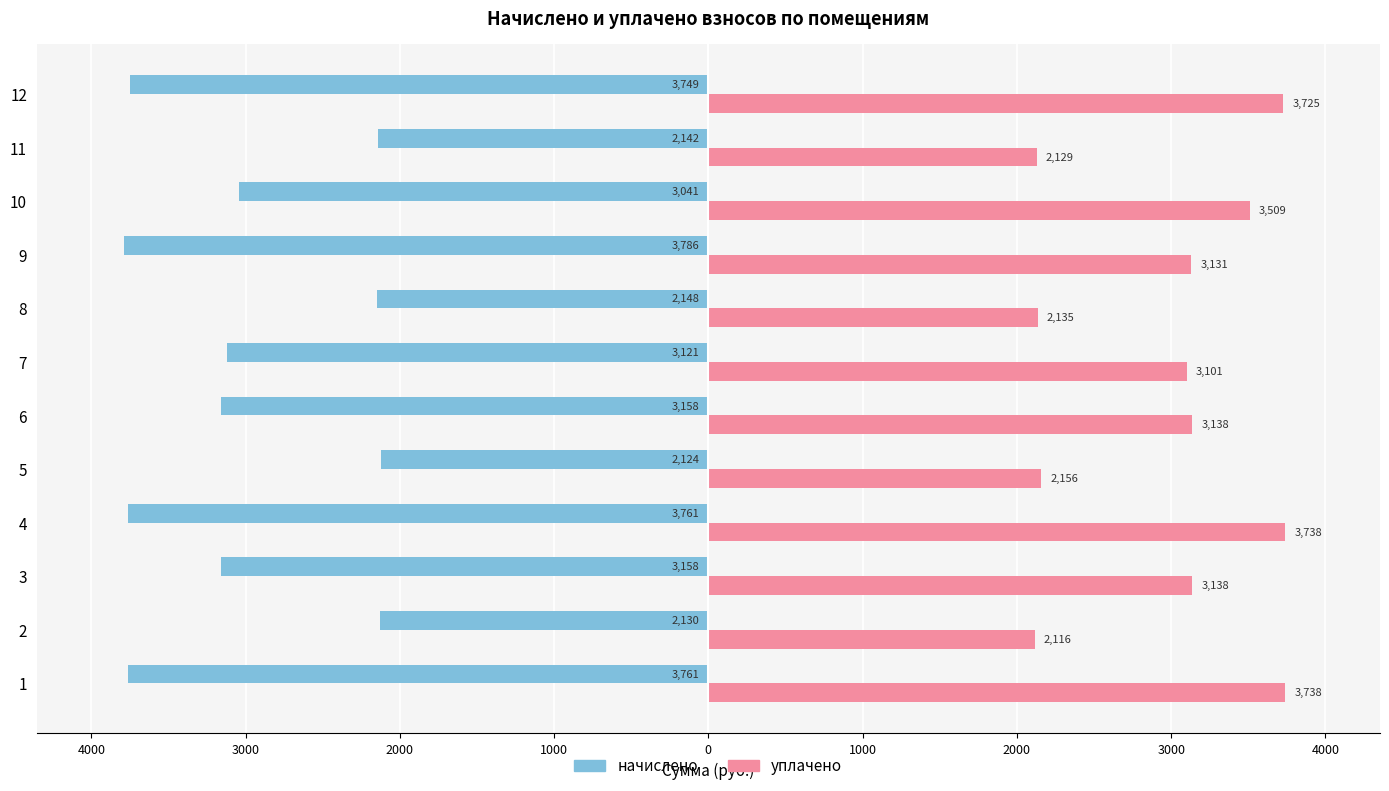

What are all the series names shown in the legend?

начислено, уплачено